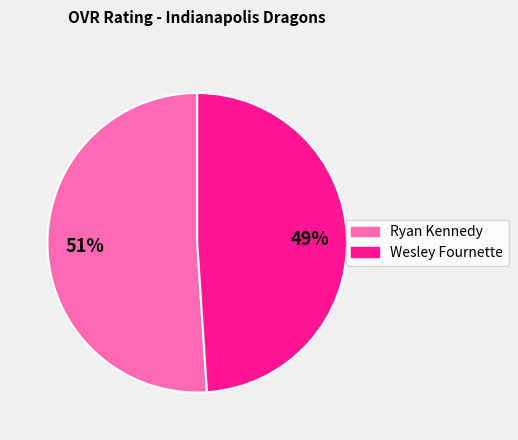

The Ryan slice represents 51% of the pie. True or false?

True